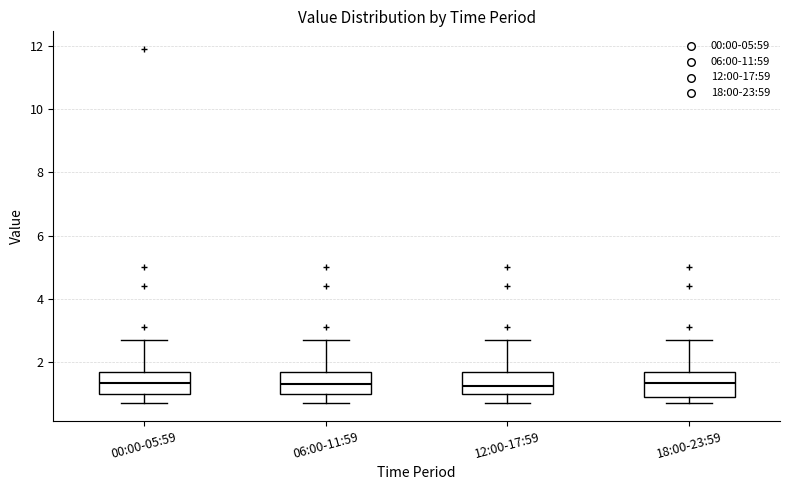

Reading left to right, transcribe this box plot: for each box, give where its median line is, the range the box spans, and where its two whiskers end, as read against the y-axis. The values are not printed on the chart, so give them approximately, as read against the axis.

00:00-05:59: median 1.4, box 1.0 to 1.8, whiskers 0.8 to 2.8
06:00-11:59: median 1.4, box 1.0 to 1.8, whiskers 0.8 to 2.8
12:00-17:59: median 1.2, box 1.0 to 1.8, whiskers 0.8 to 2.8
18:00-23:59: median 1.4, box 1.0 to 1.8, whiskers 0.8 to 2.8